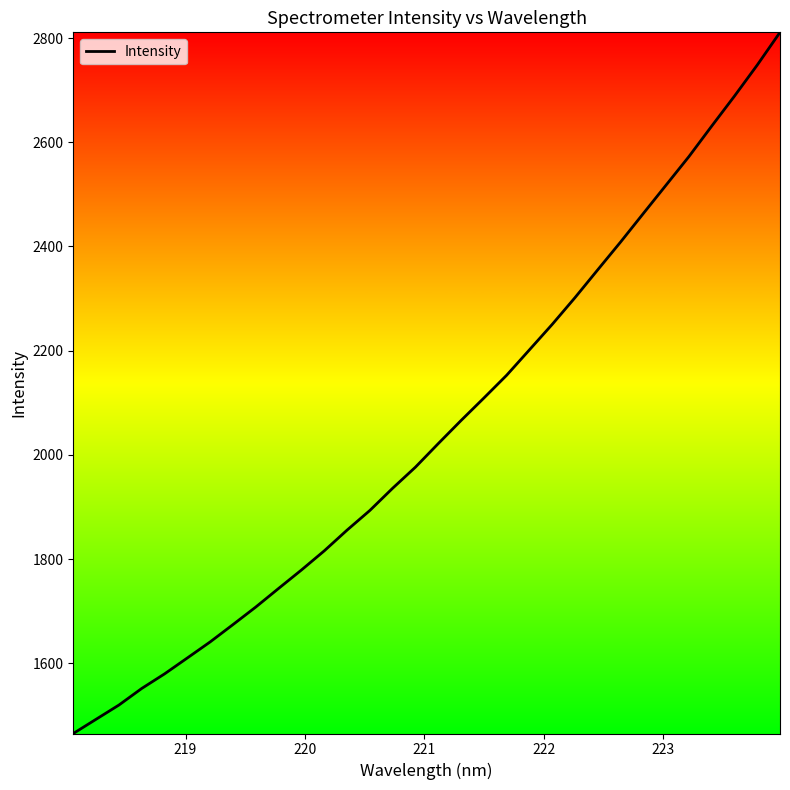

What is the greatest value displayed?

2810.9